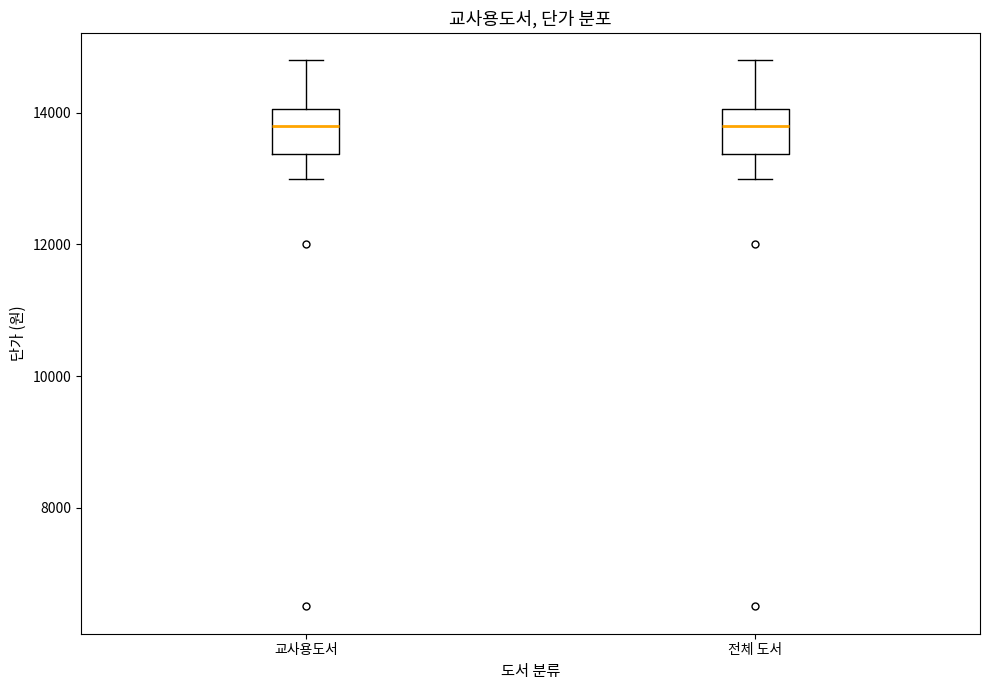

Reading left to right, read every box against the y-axis: the position of its median line, the range the box covers, and the ends of its whiskers. The values are not printed on the chart, so give them approximately, as read against the axis.

교사용도서: median 13800, box 13400 to 14000, whiskers 13000 to 14800
전체 도서: median 13800, box 13400 to 14000, whiskers 13000 to 14800